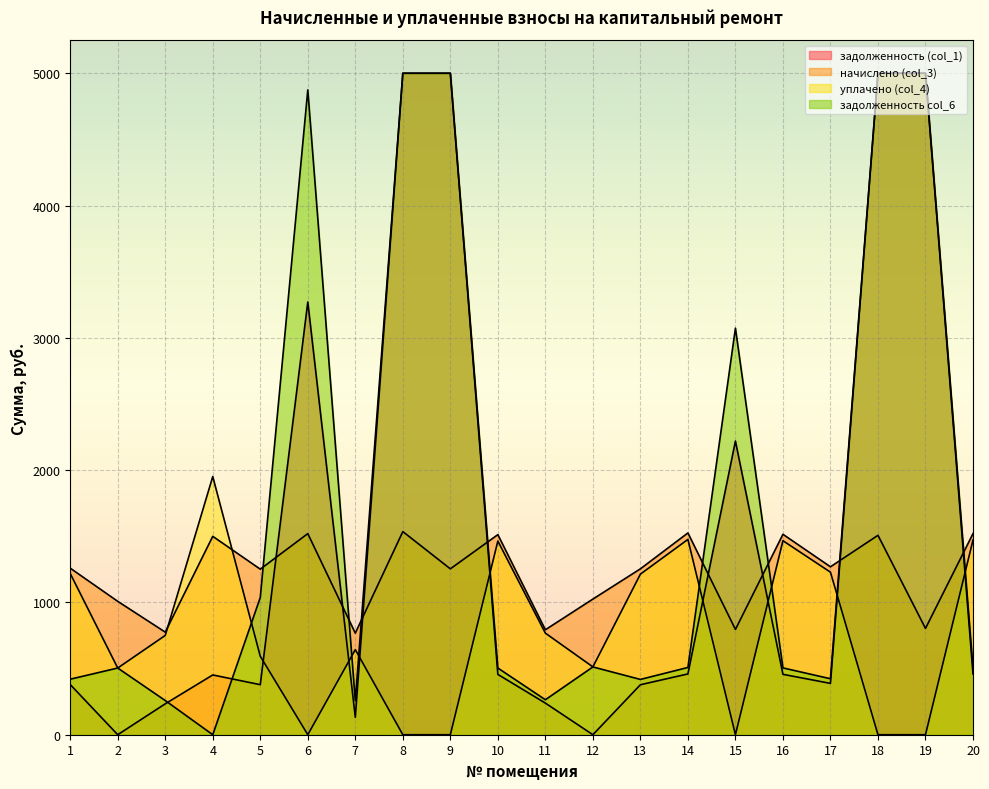

Rank the series by their maximum value, from lowest to highest.

начислено (col_3), уплачено (col_4)